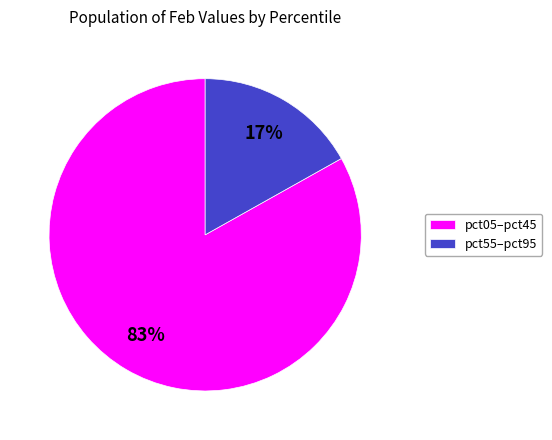

True or false: pct55–pct95 accounts for 22% of the total.

False